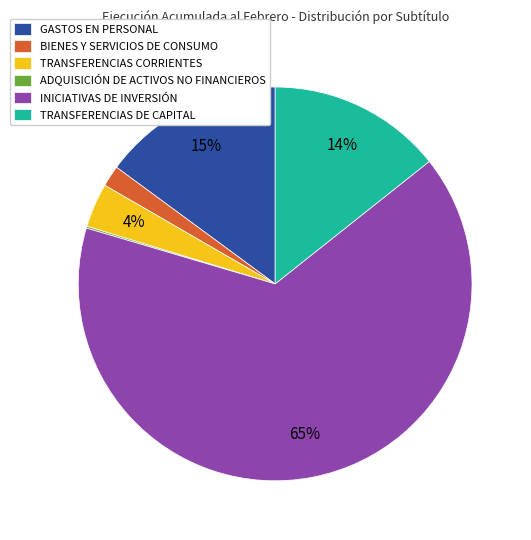

Which category accounts for the majority?

INICIATIVAS DE INVERSIÓN